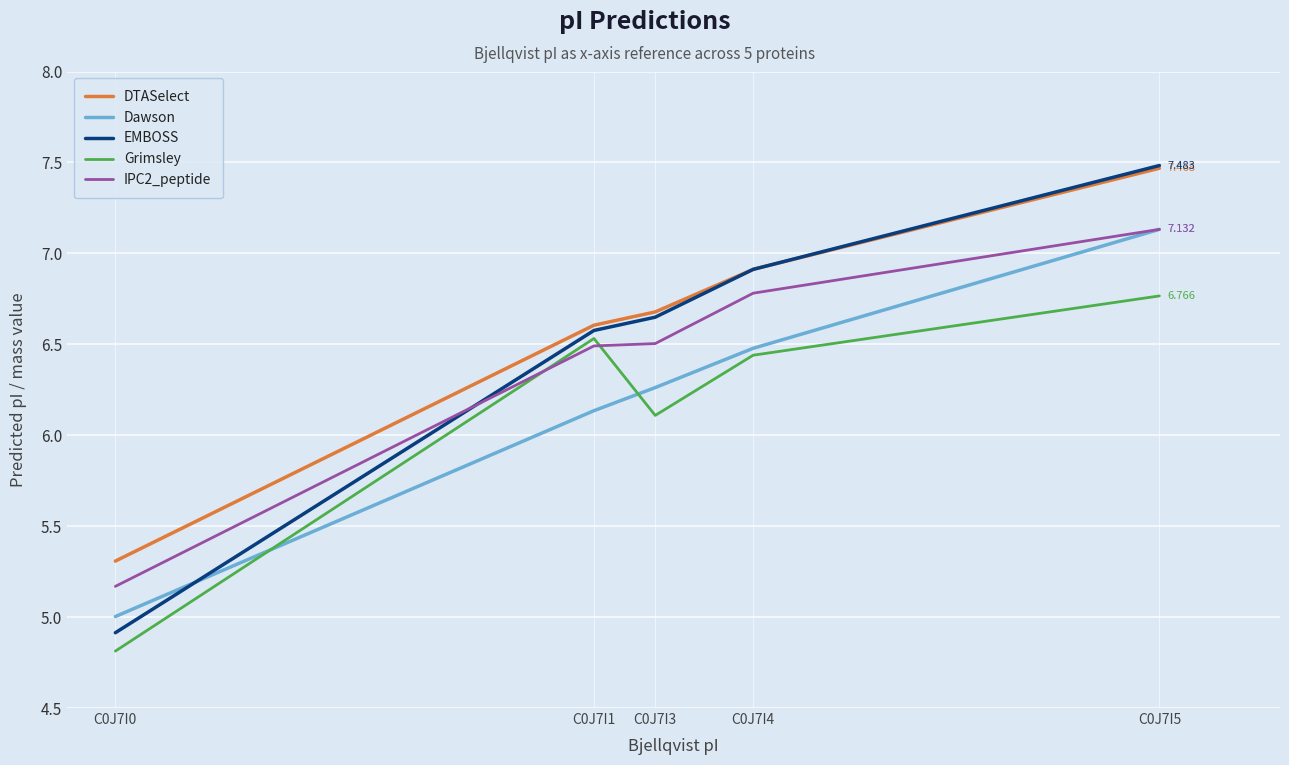

What is the difference between the second highest and minimum values in the EMBOSS series?

2.0